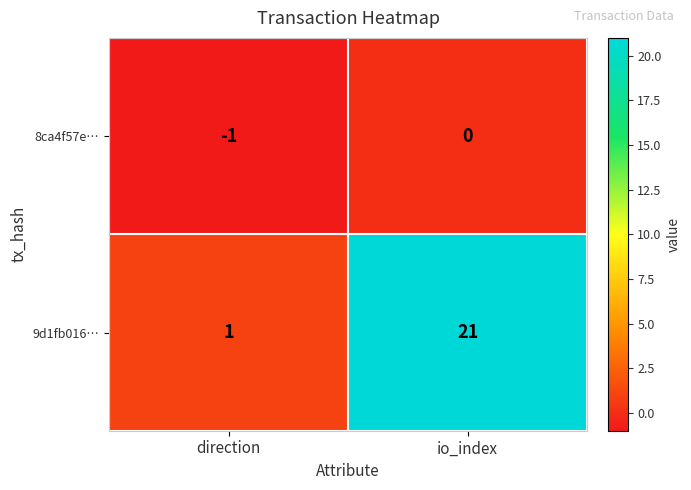

Rank the series at direction from highest to lowest value.

9d1fb016…, 8ca4f57e…